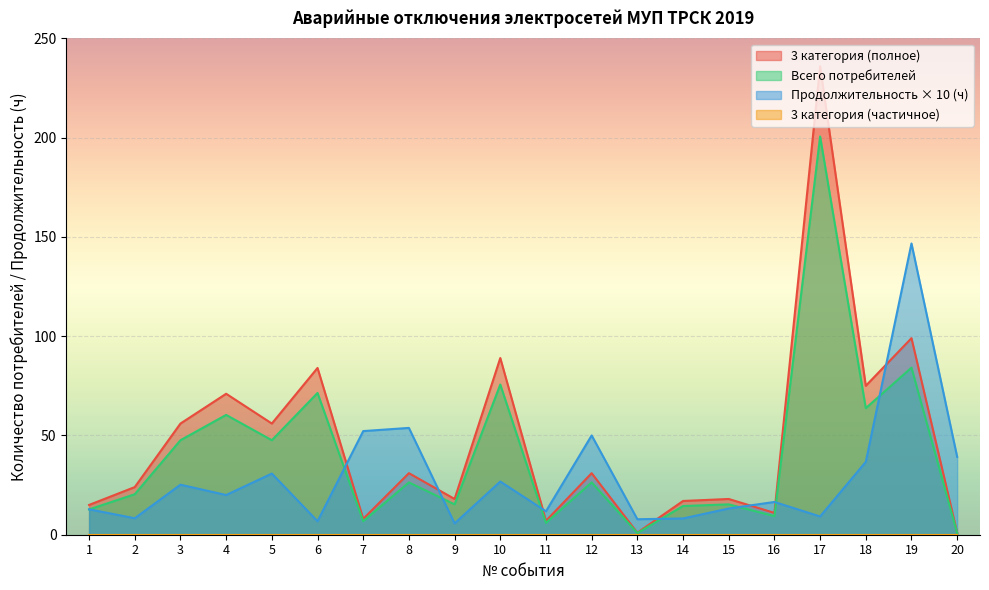

Which label corresponds to the largest value in the chart?

17